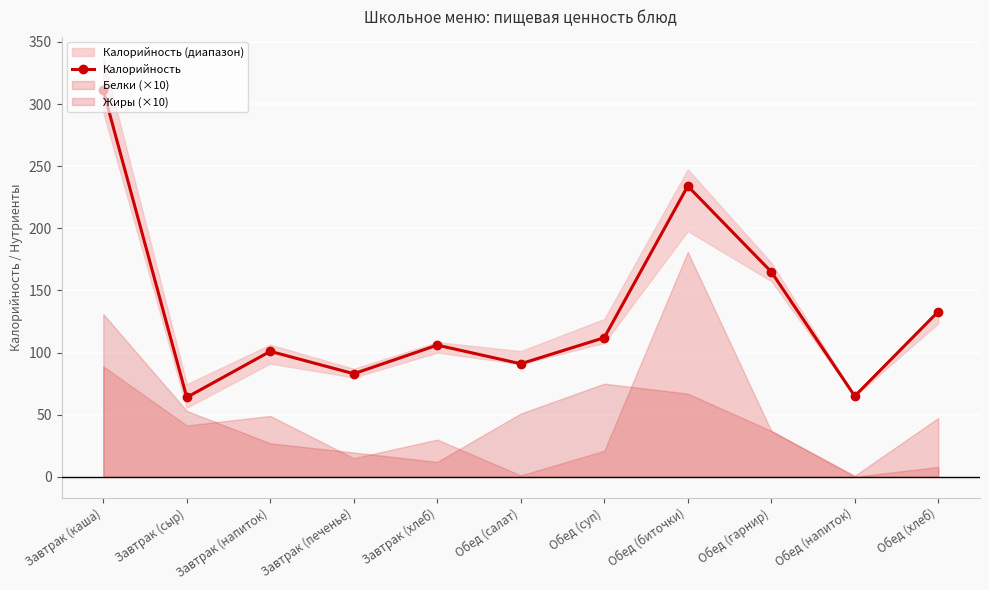

What is the average value?

133